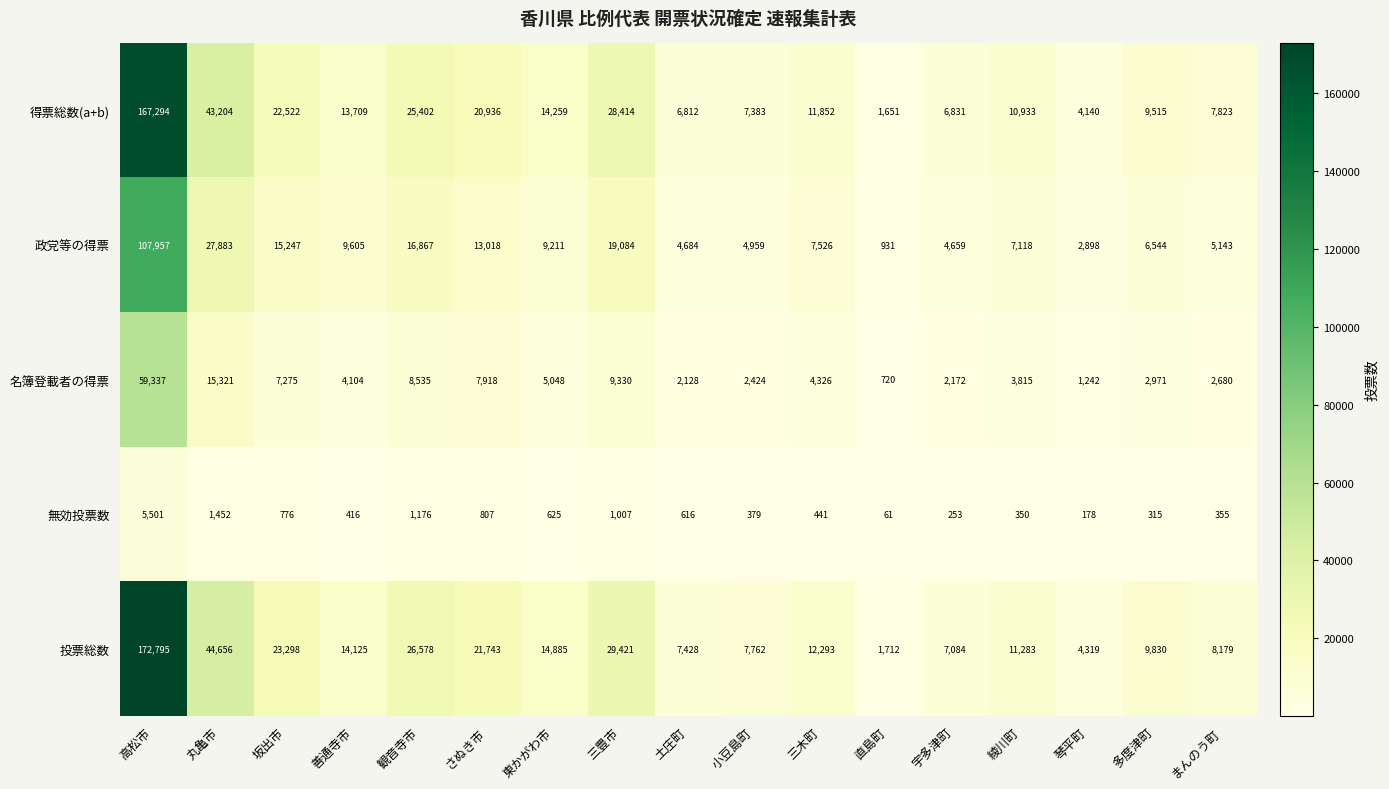

The value of 政党等の得票 at 宇多津町 is 6702. True or false?

False